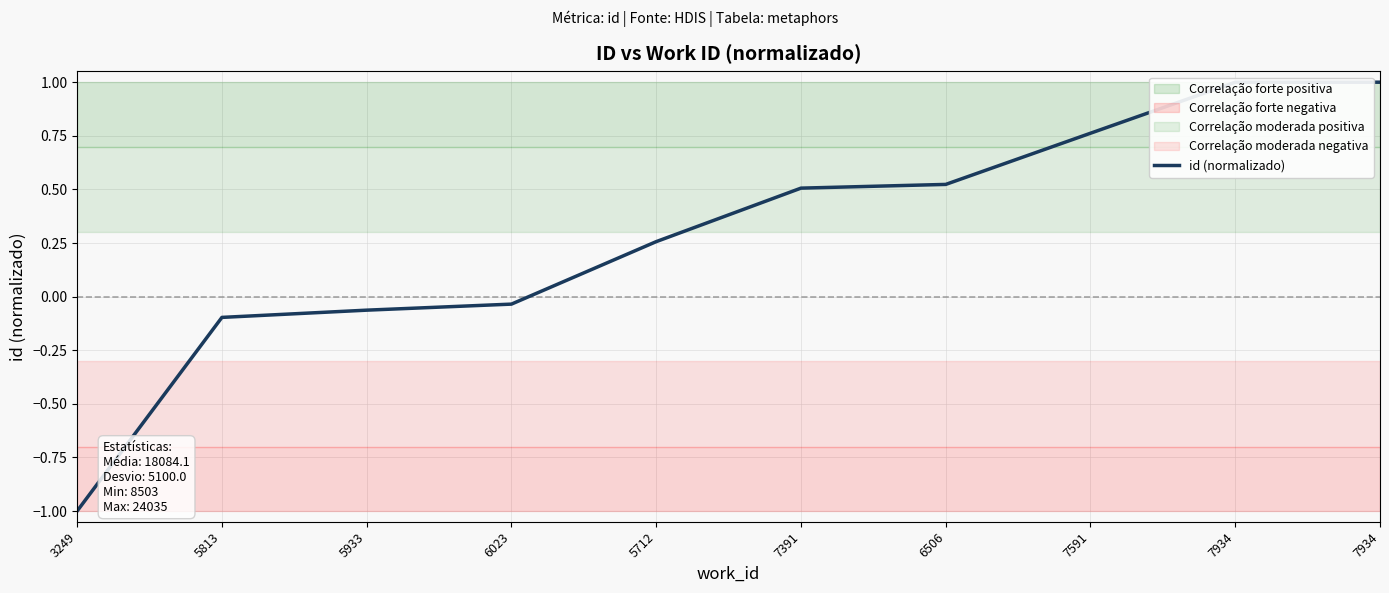

How many positive values are there?

6